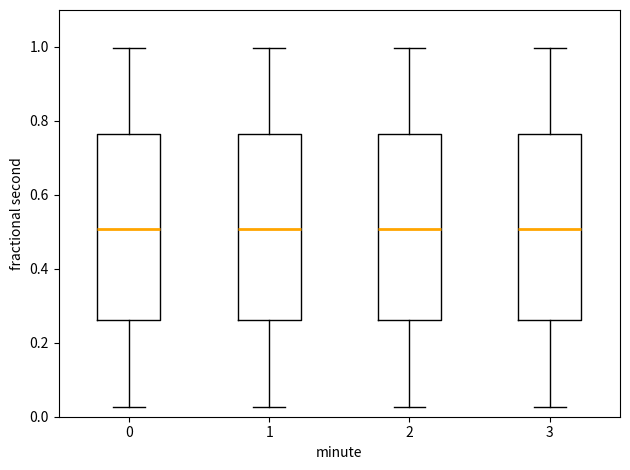

Reading left to right, transcribe this box plot: for each box, give where its median line is, the range the box spans, and where its two whiskers end, as read against the y-axis. The values are not printed on the chart, so give them approximately, as read against the axis.

0: median 0.50, box 0.26 to 0.76, whiskers 0.02 to 1.00
1: median 0.50, box 0.26 to 0.76, whiskers 0.02 to 1.00
2: median 0.50, box 0.26 to 0.76, whiskers 0.02 to 1.00
3: median 0.50, box 0.26 to 0.76, whiskers 0.02 to 1.00